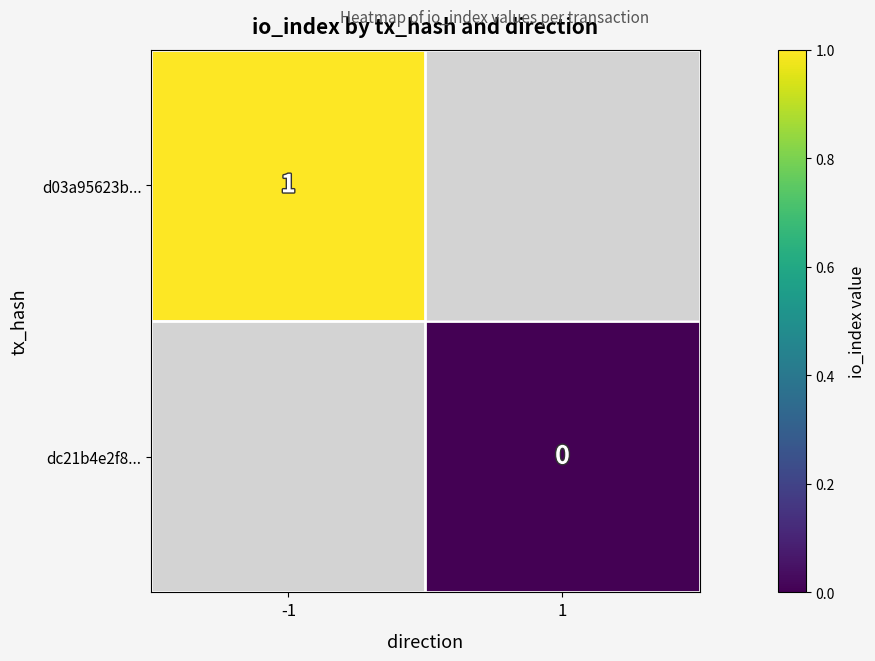

The value of d03a95623b... at -1 is 0. True or false?

False